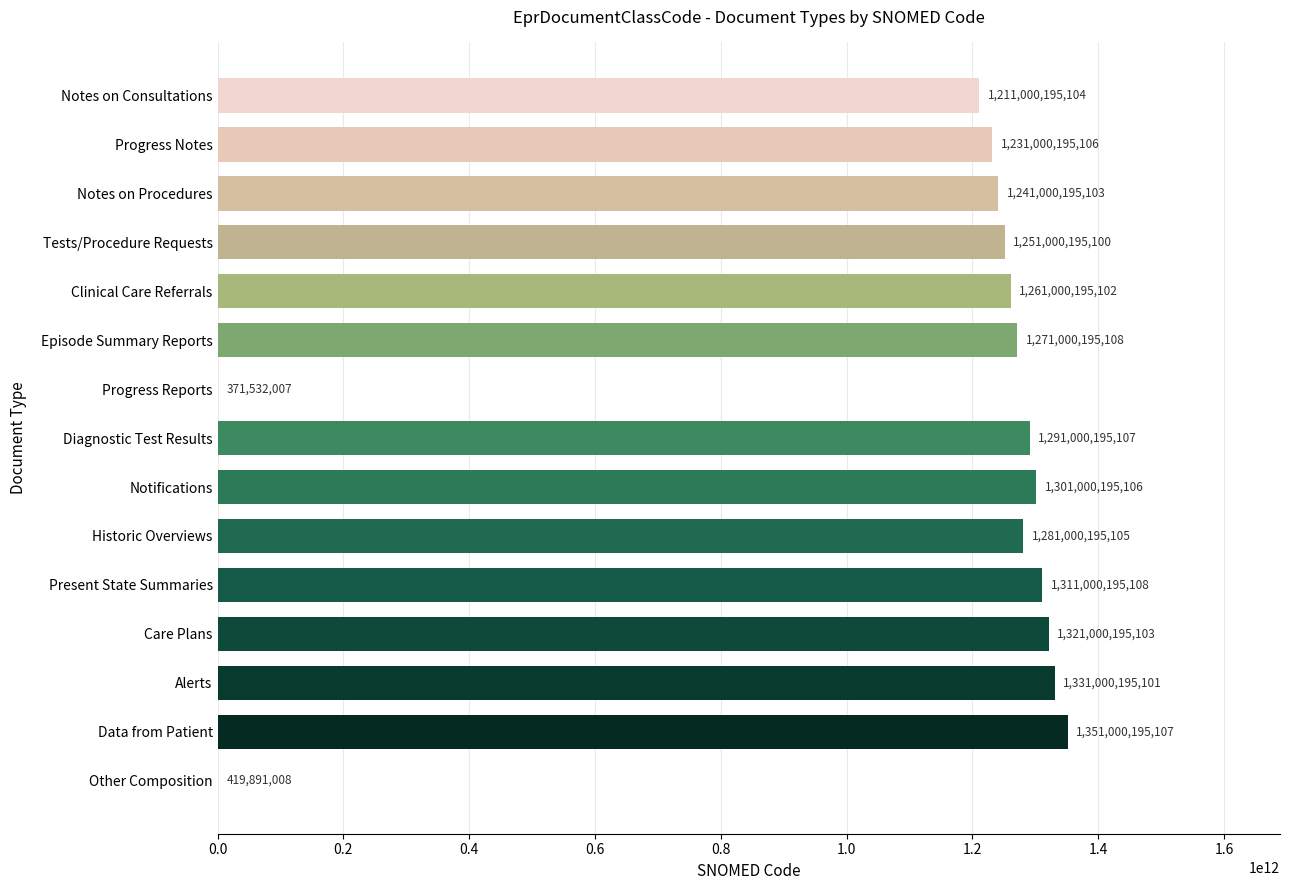

The value at Care Plans is 1321000195103. True or false?

True